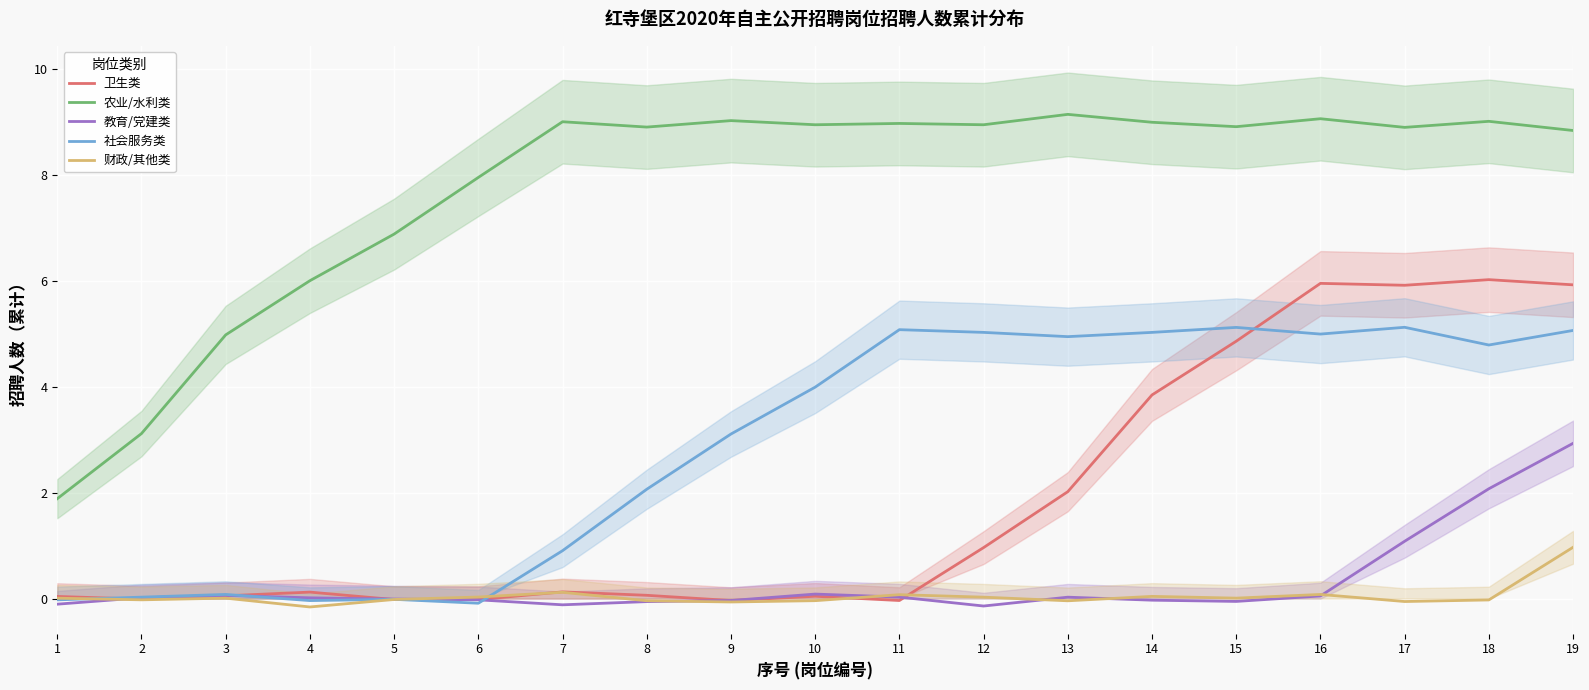

Which category has the lowest value in the 财政/其他类 series?

4